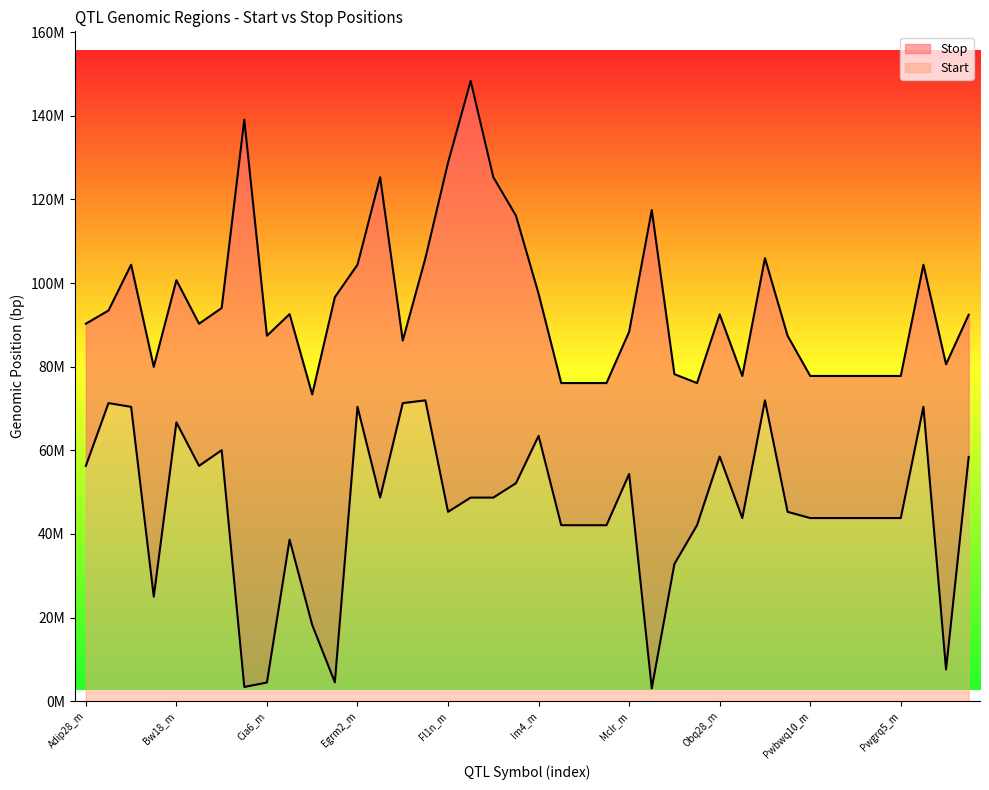

What is the minimum value for Start?

3050001